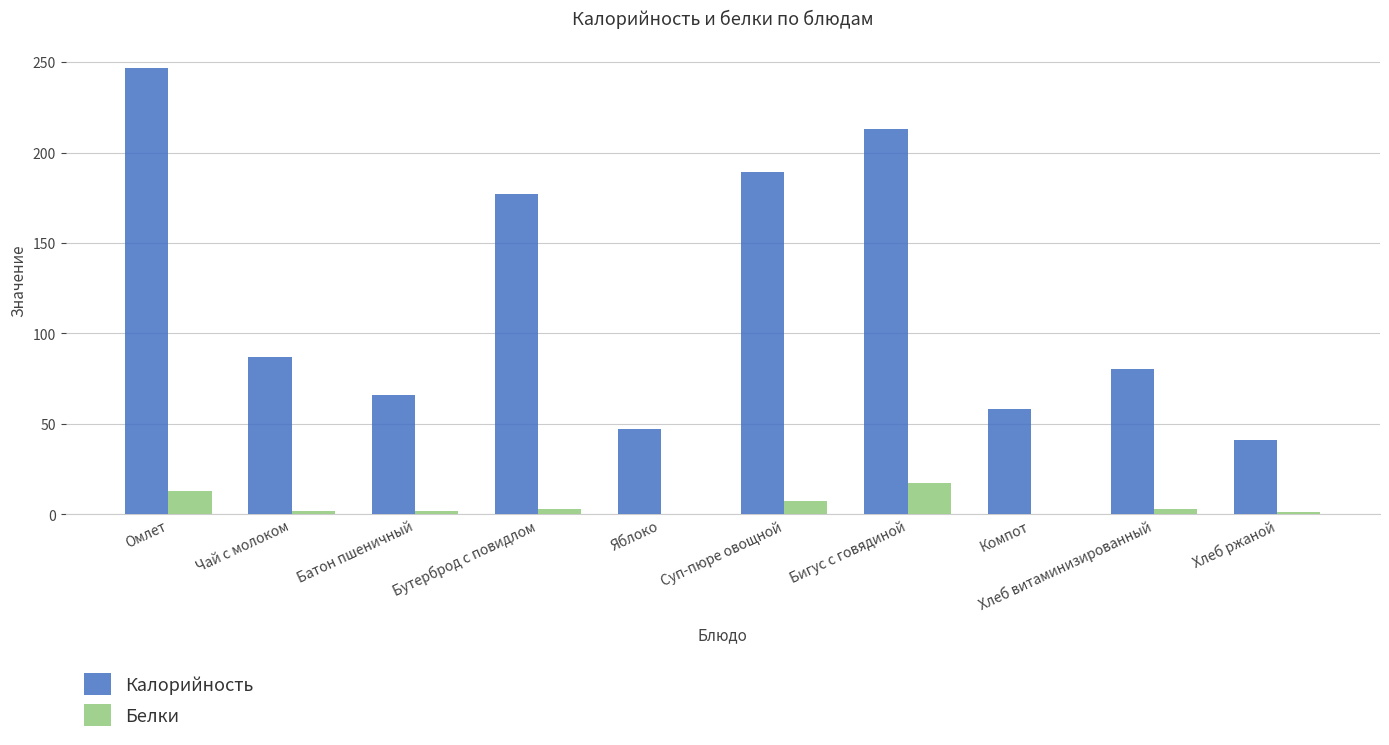

The value of Калорийность at Компот is 23.3. True or false?

False